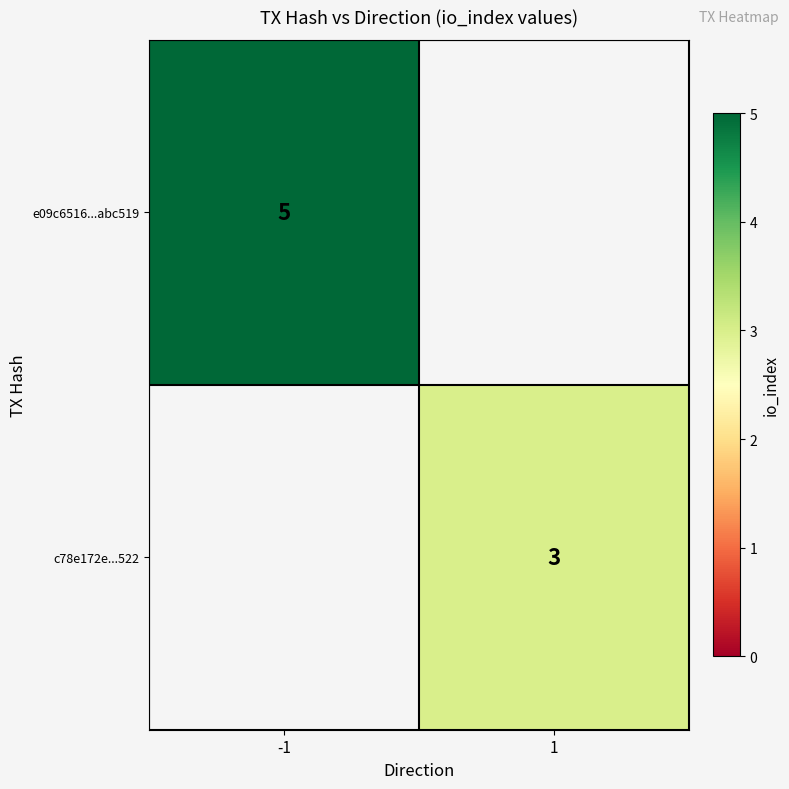

Is it true that c78e172e...522 equals 0.6 at 1?

False